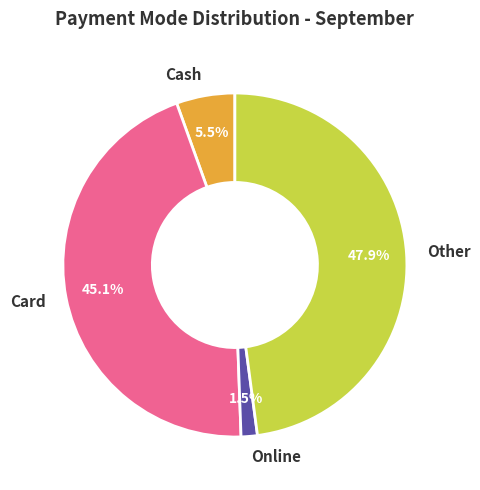

Does any single category account for the majority?

No